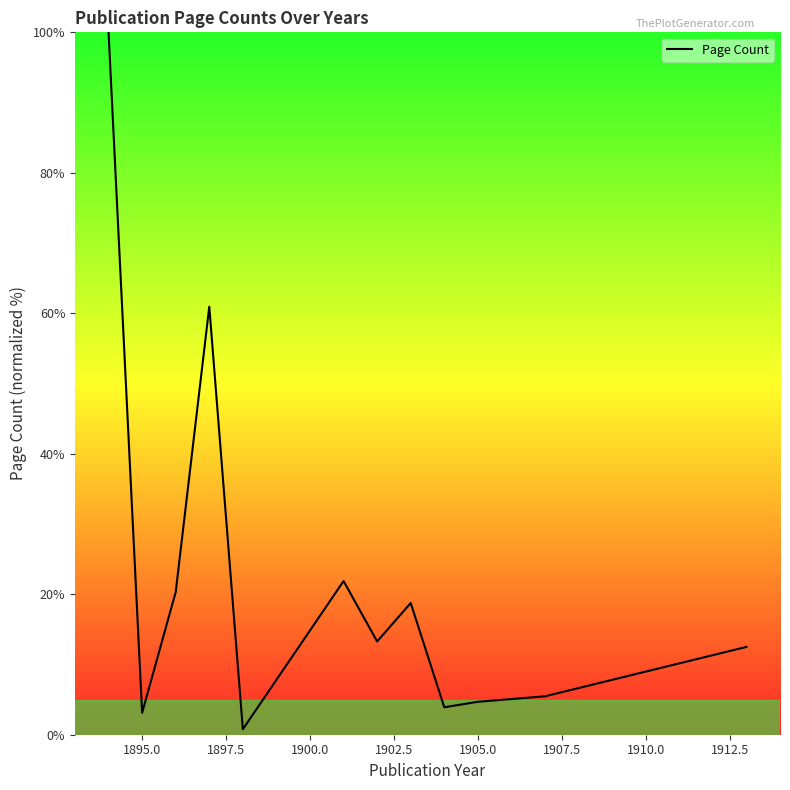

What is the greatest value displayed?

100.0